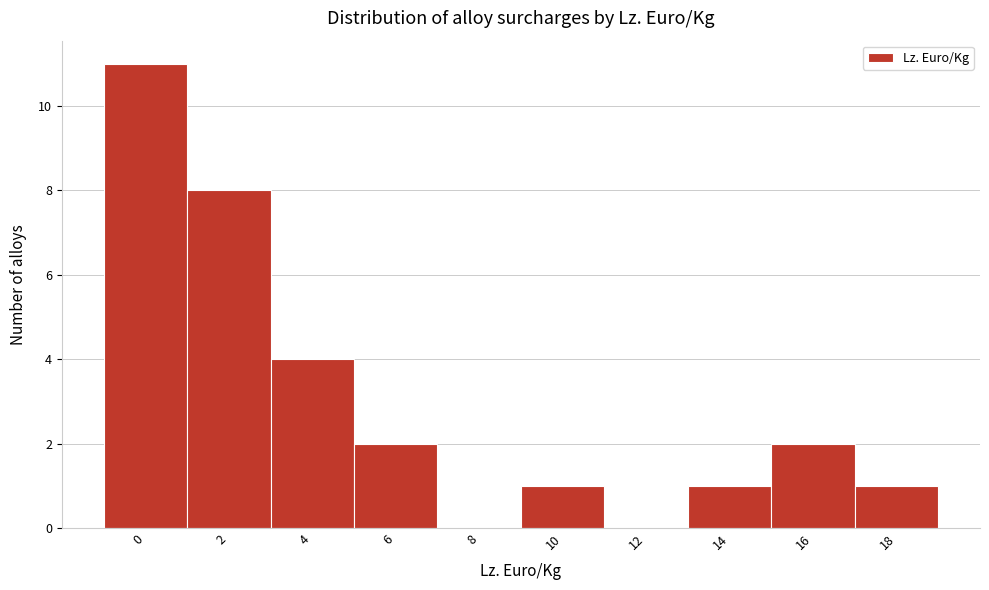

Reading left to right, extract all data points from this chart.

0=11	2=8	4=4	6=2	8=0	10=1	12=0	14=1	16=2	18=1